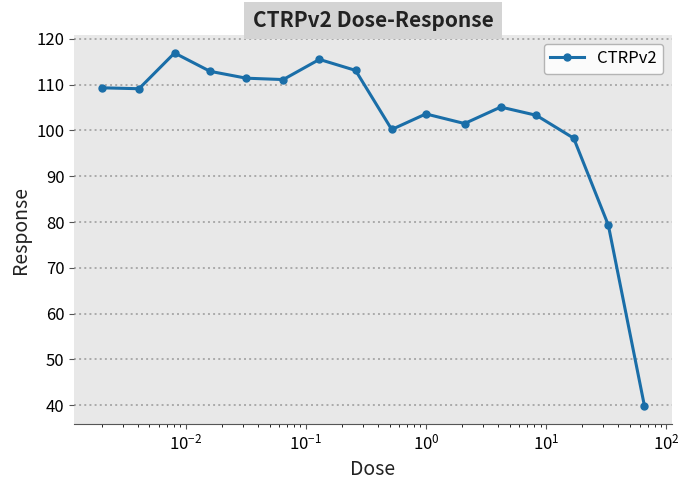

What is the value of the 15th point from the left?

79.3